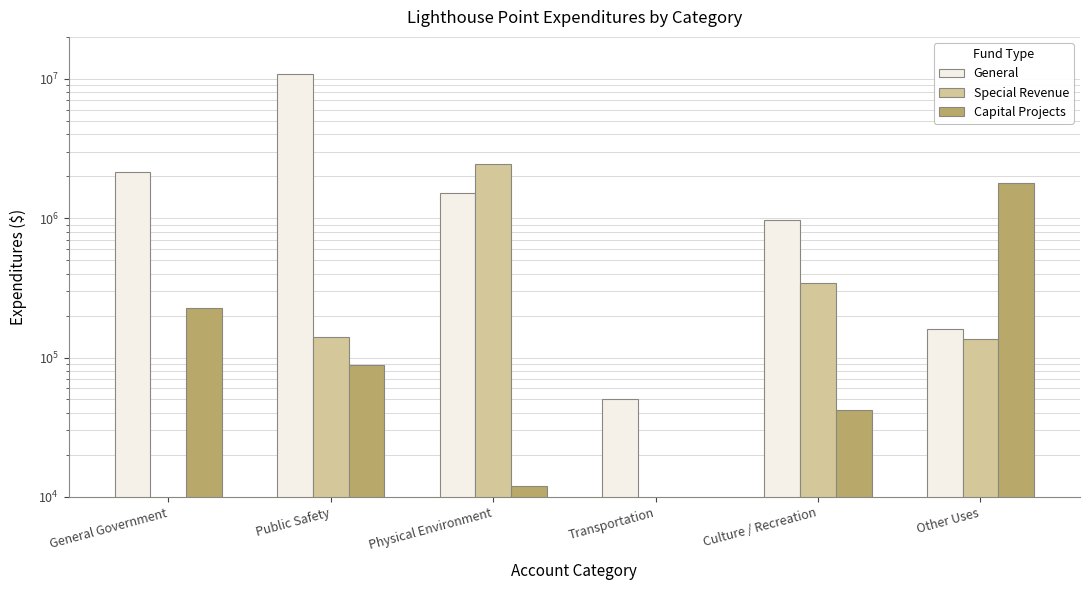

What is the value of the General bar at the 1st from the left?

2137748